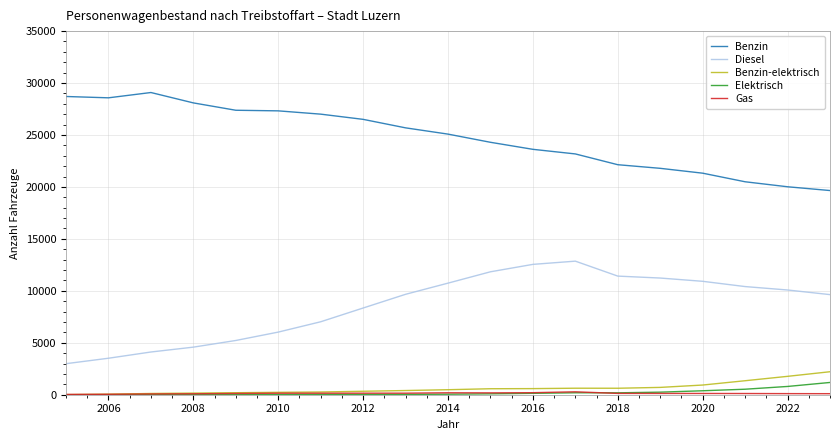

True or false: Diesel and Benzin cross at least once.

False